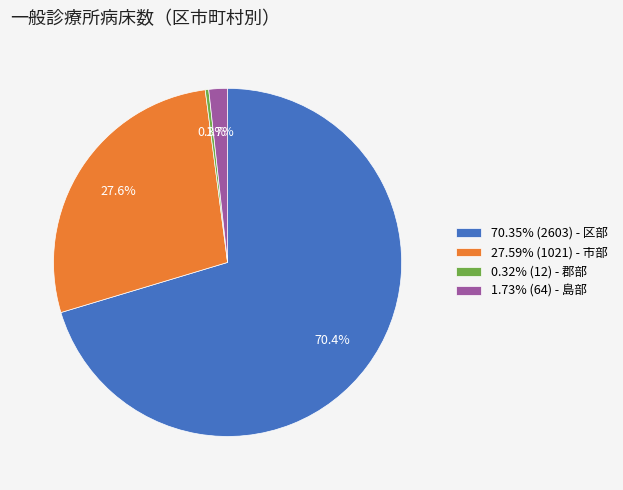

Is the sum of 27.59% (1021) - 市部 and 70.35% (2603) - 区部 greater than half?

Yes